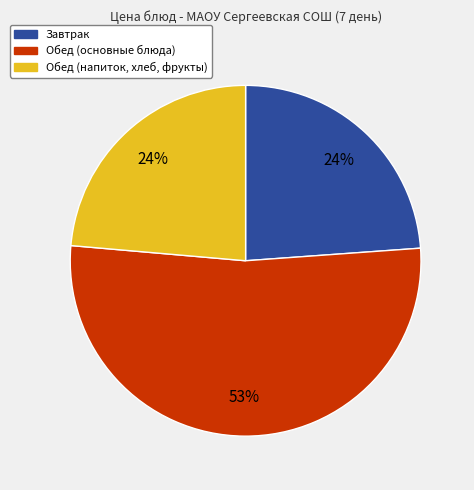

To the nearest percent, what is the average slice percentage?

33%